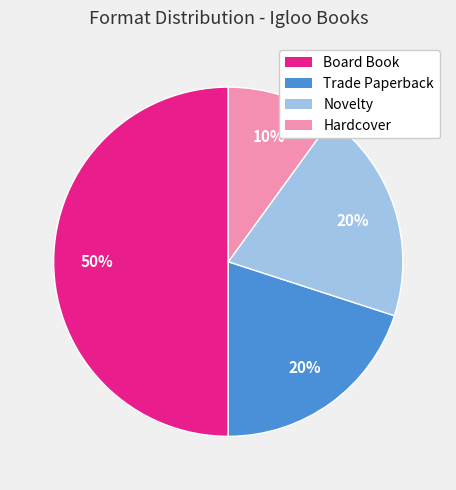

Is Novelty the majority of the pie?

No